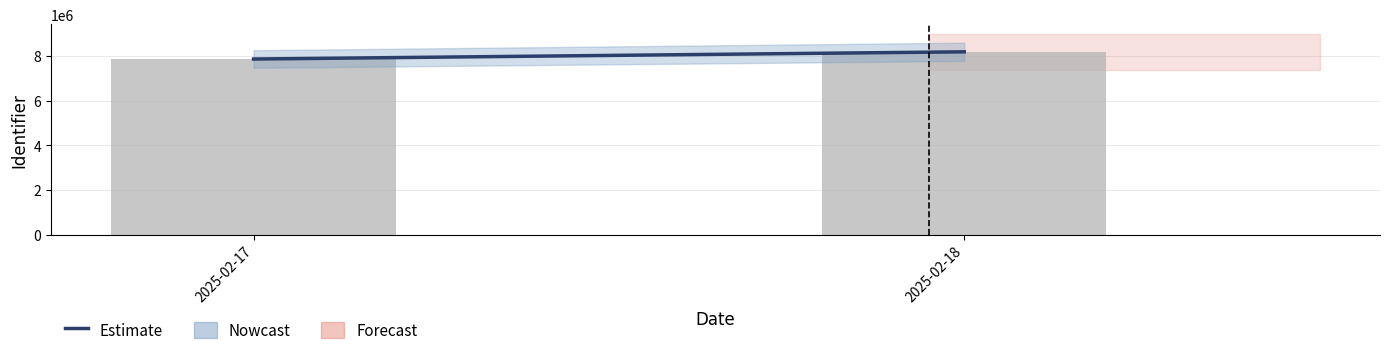

The value at 2025-02-18 is 13288469. True or false?

False